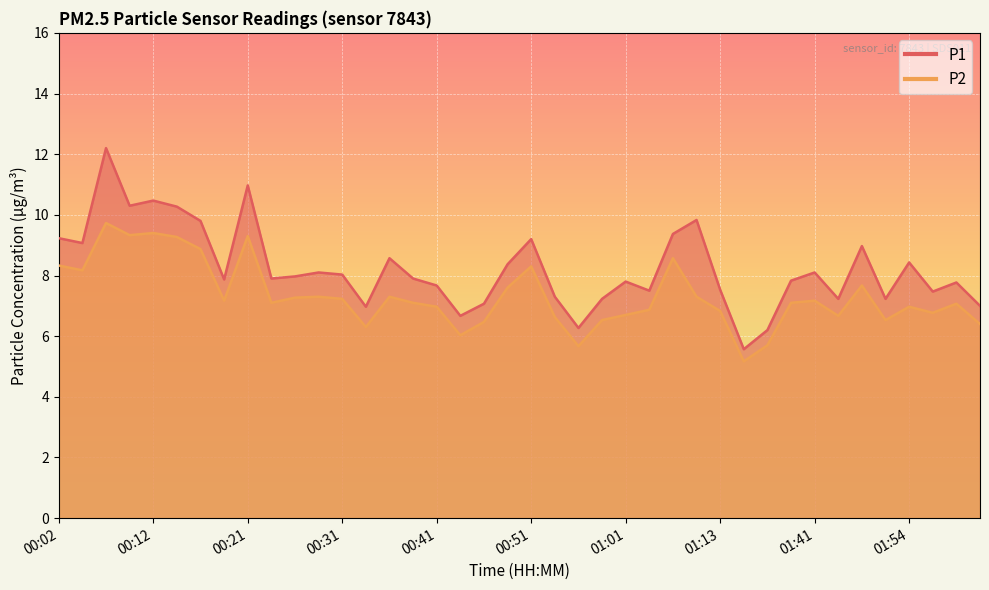

True or false: P1 has more than 2 points higher than both neighbors.

True